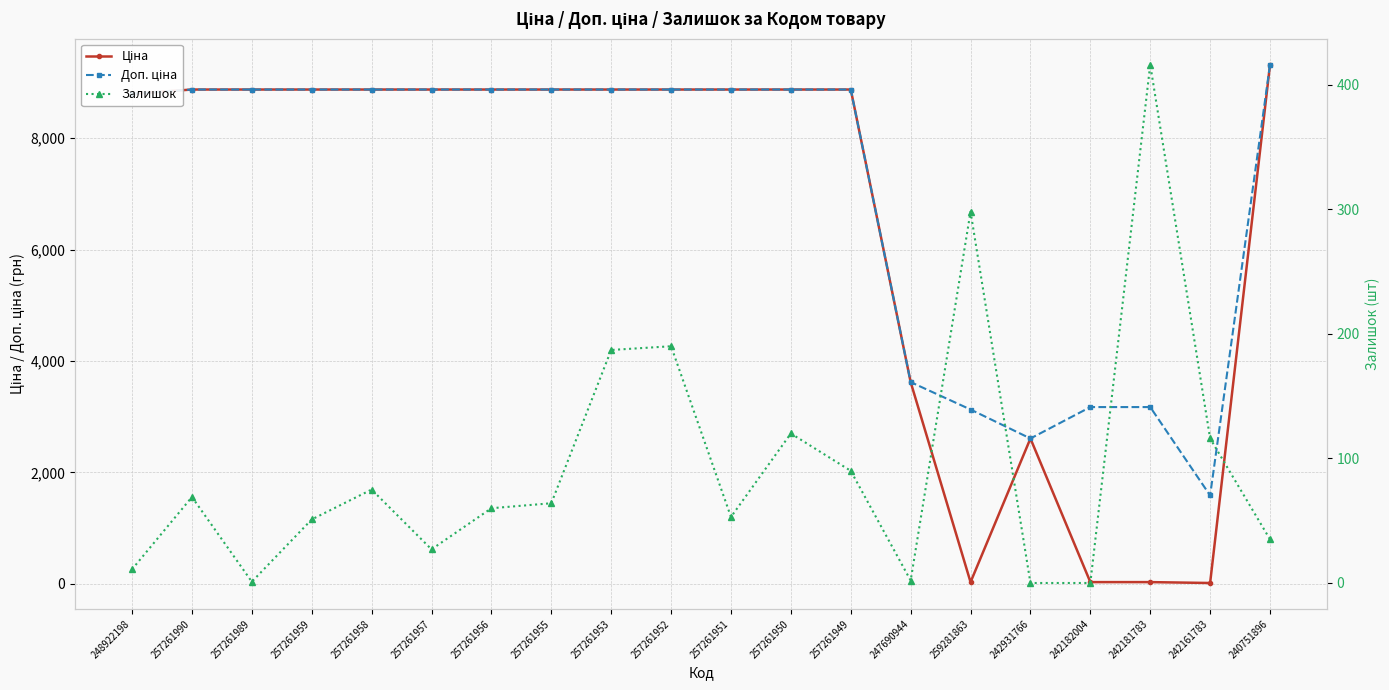

Which category has the highest value across all series?

240751896